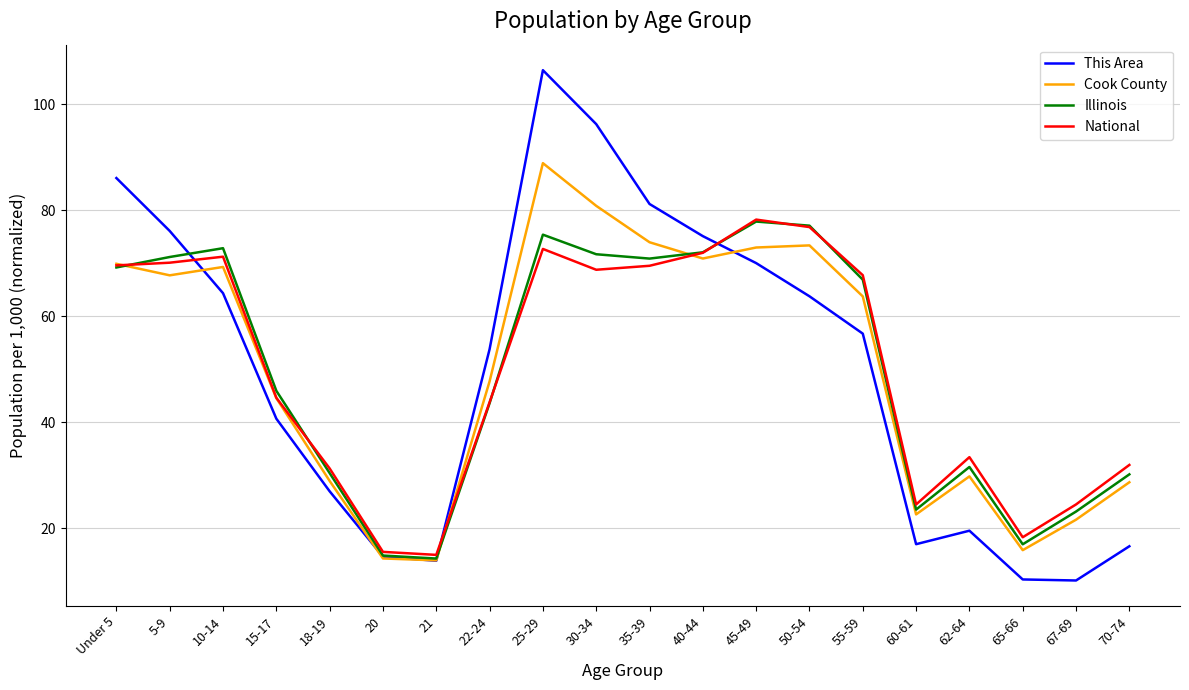

True or false: Cook County has a value of 67.7 at 5-9.

True